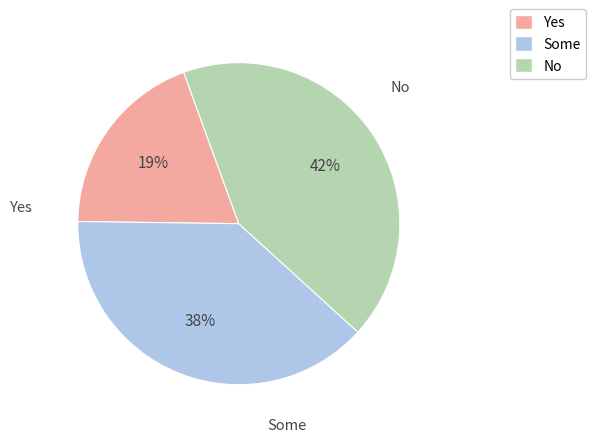

To the nearest percent, what is the average slice percentage?

33%